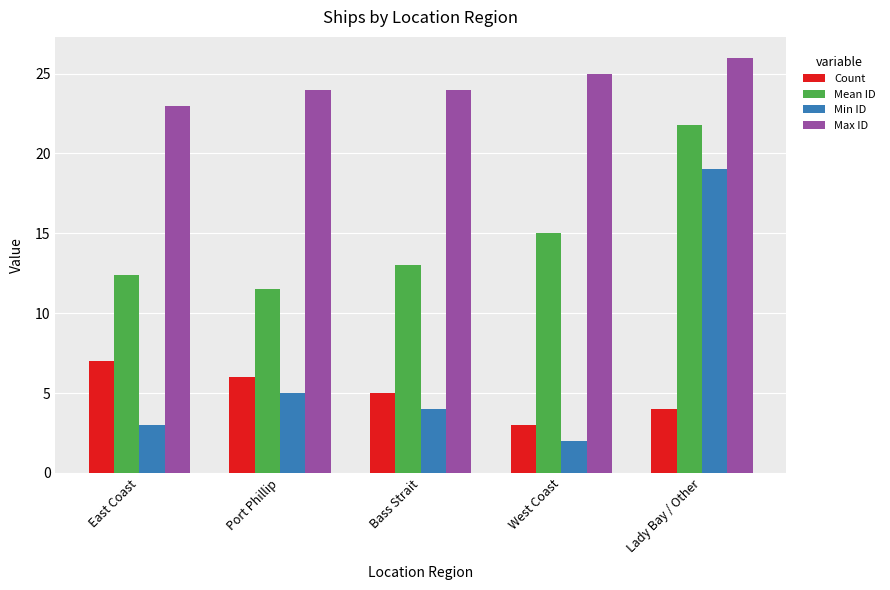

What is the approximate value of Count at East Coast?

7.0